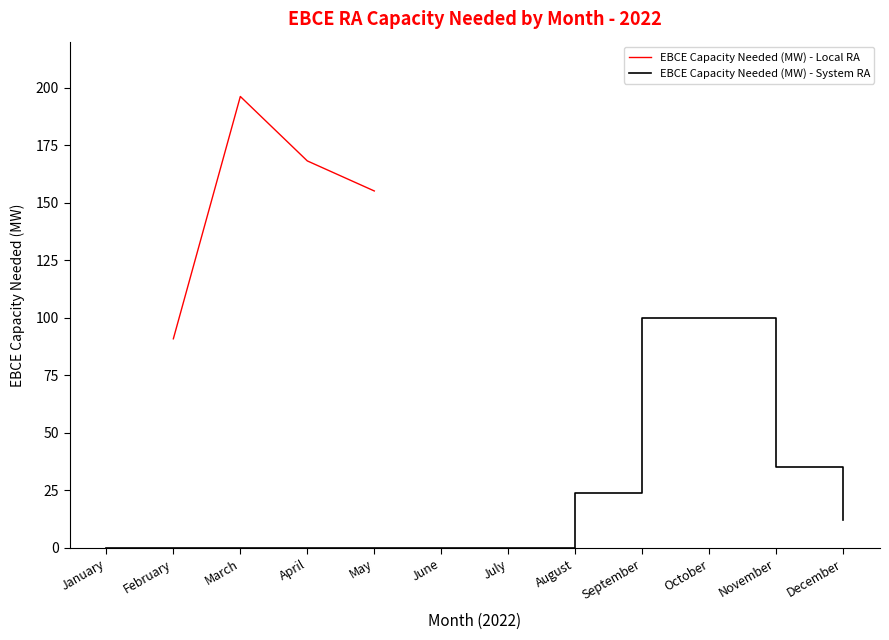

How many lines are shown in the chart?

2